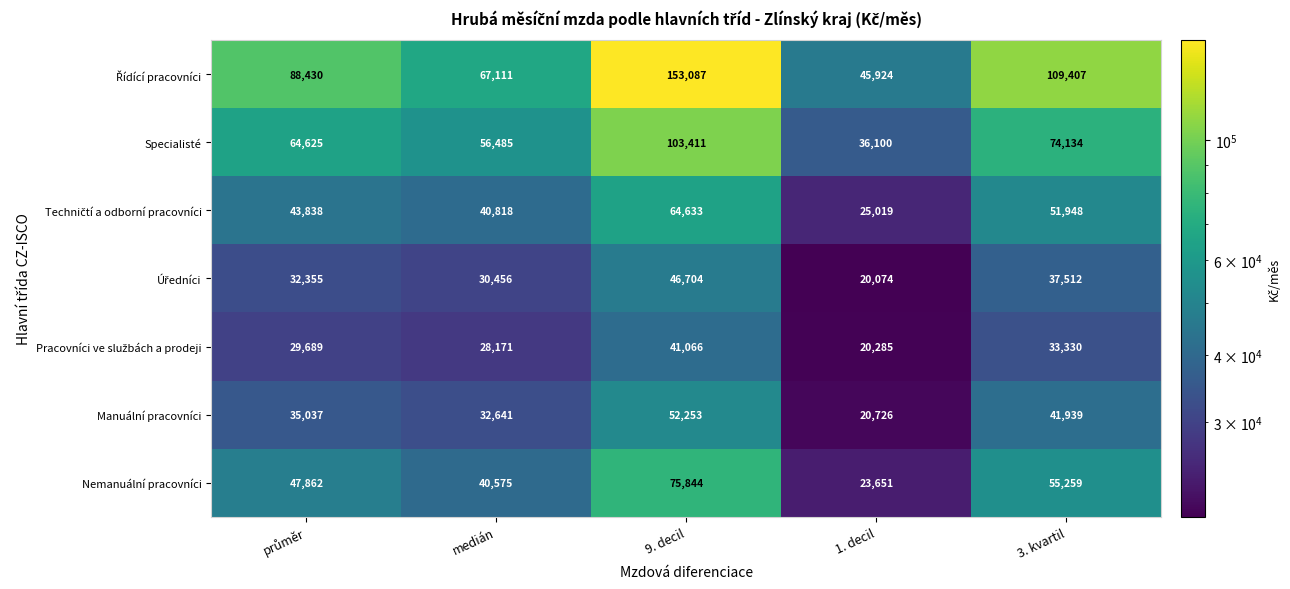

At how many categories does at least one series exceed 37745?

5